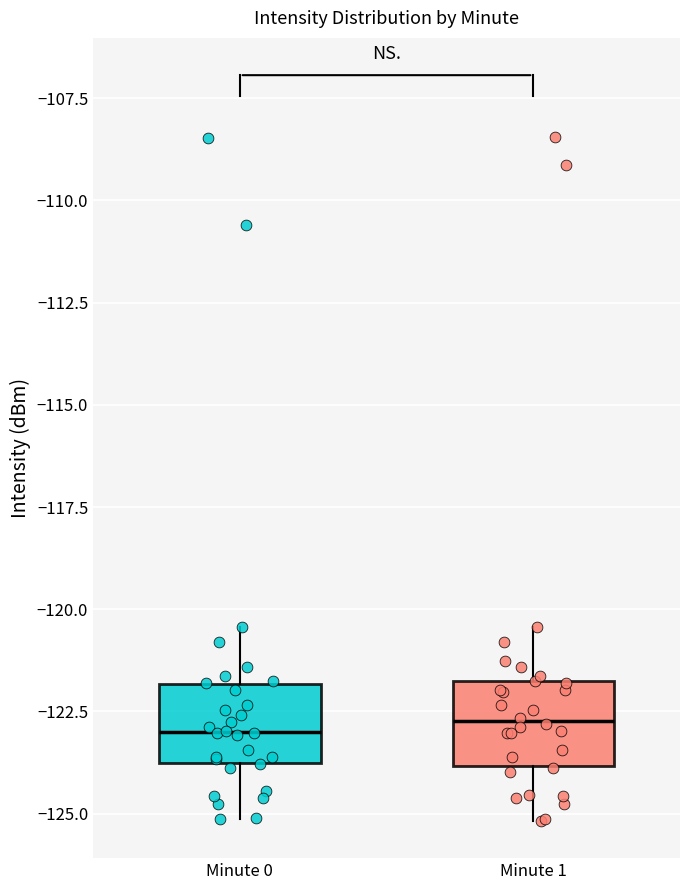

Where is the upper edge of the box for Minute 0 on the y-axis? The values are not printed on the chart, so give them approximately, as read against the axis.

-122.0